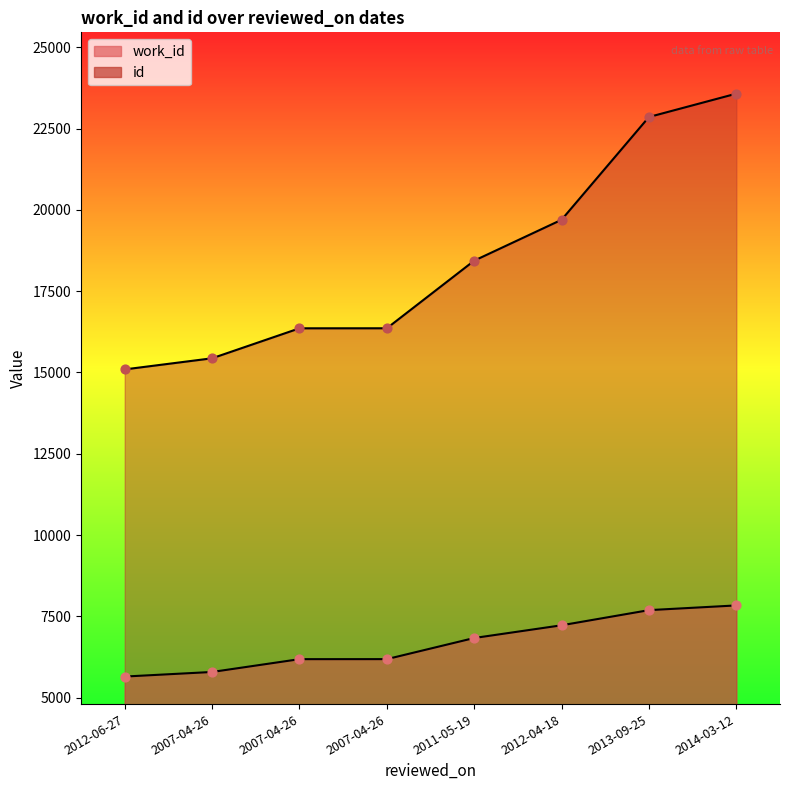

Which series contains the highest Y value?

id